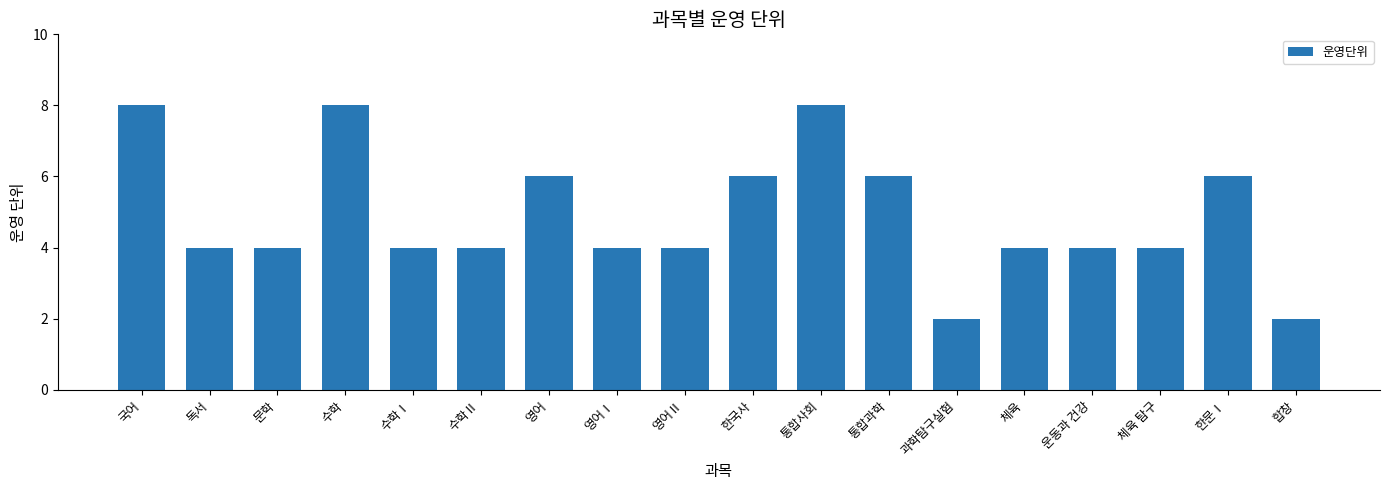

What is the approximate value at 한문Ⅰ?

6